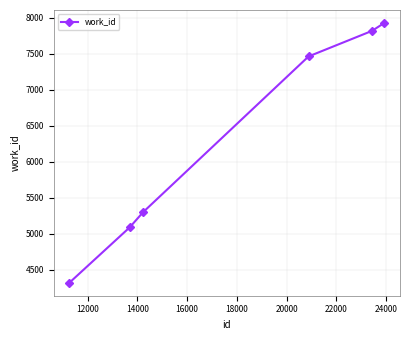

What is the sum of all values?

37908